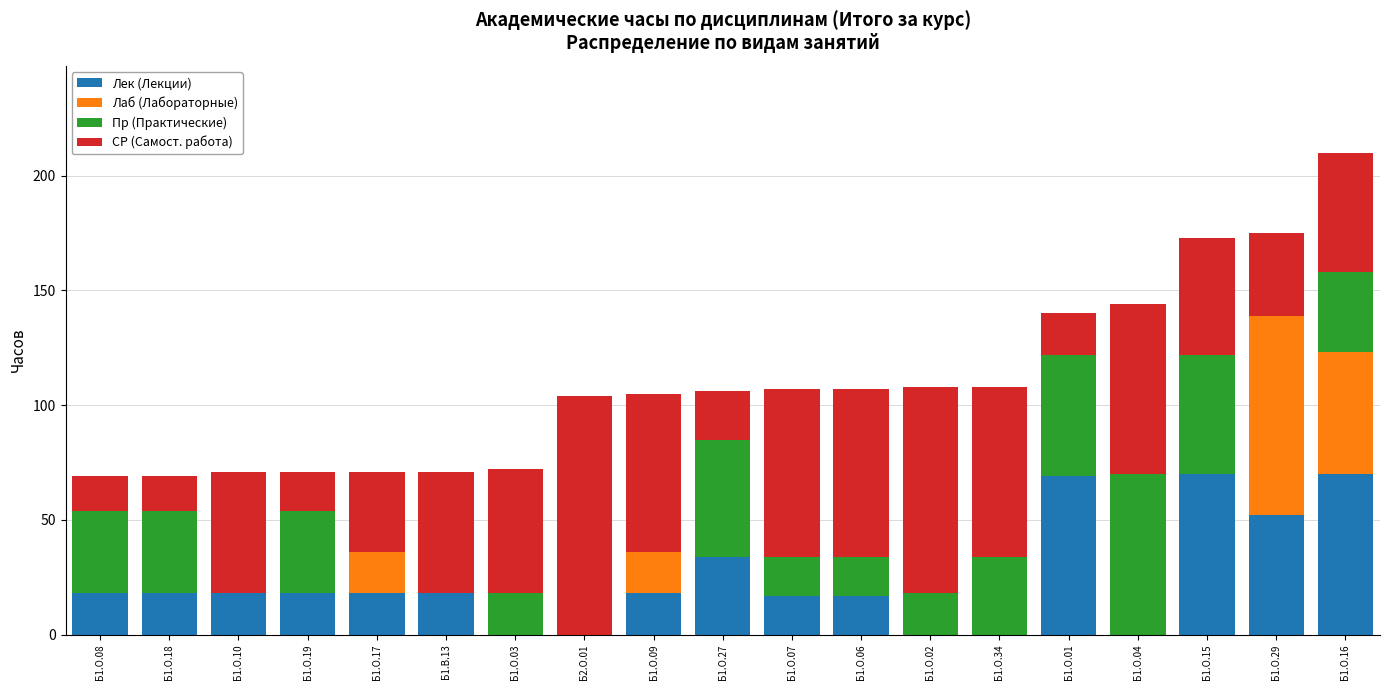

What is the maximum value for Лек (Лекции)?

70